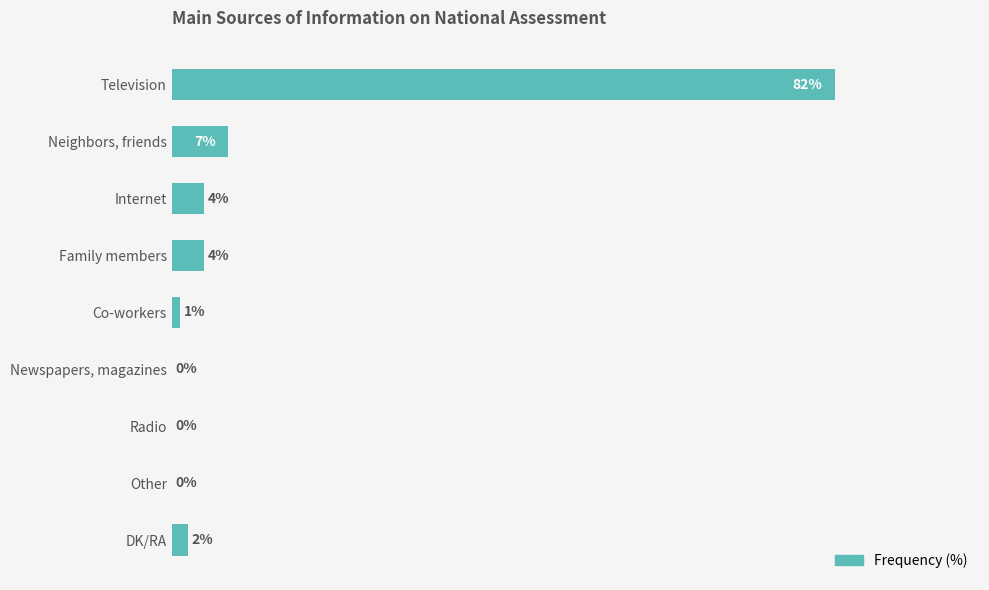

Between Newspapers, magazines and DK/RA, which is larger?

DK/RA